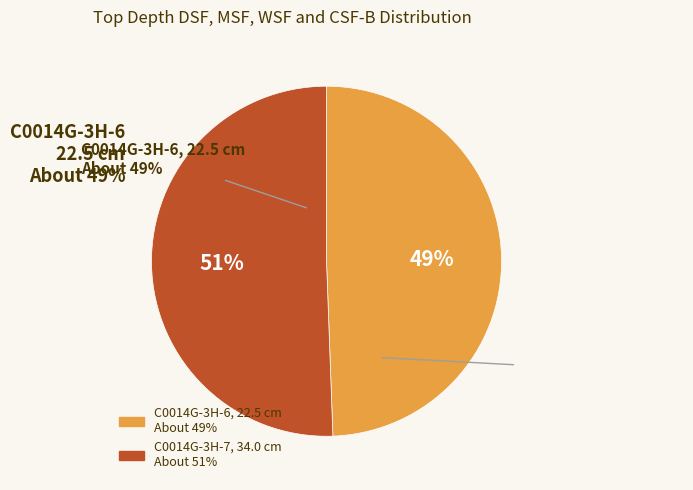

Which category has the biggest portion of the pie?

C0014G-3H-7, 34.0 cm